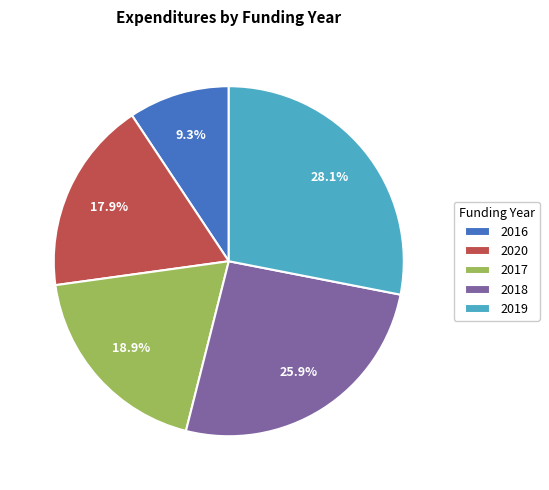

How much of the chart is everything except 2018?

74.1%